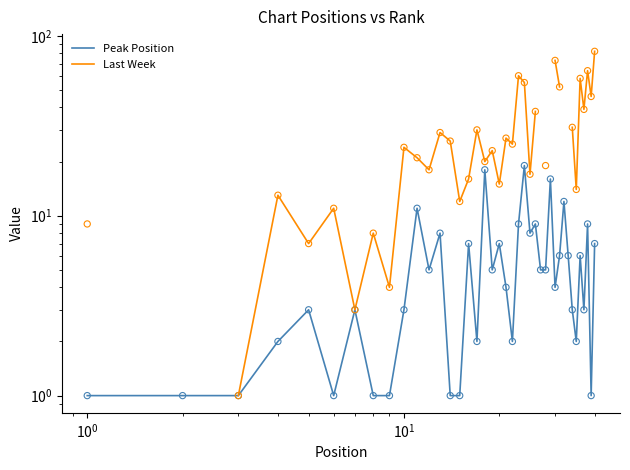

What are all the series names shown in the legend?

Peak Position, Last Week